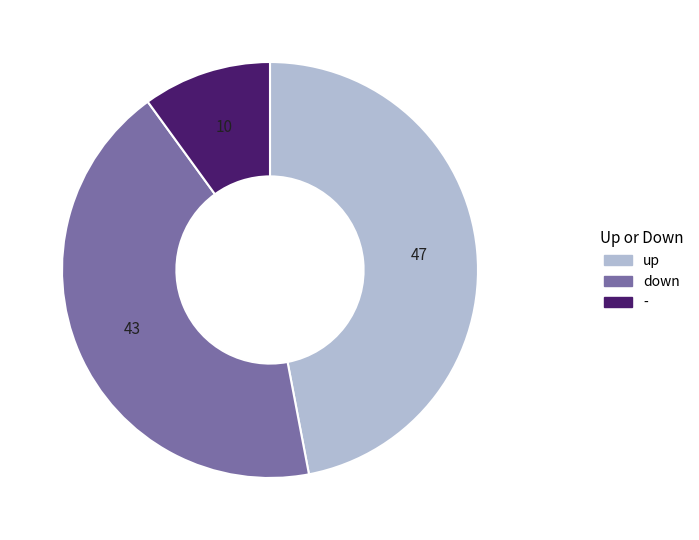

The up slice represents 59% of the pie. True or false?

False